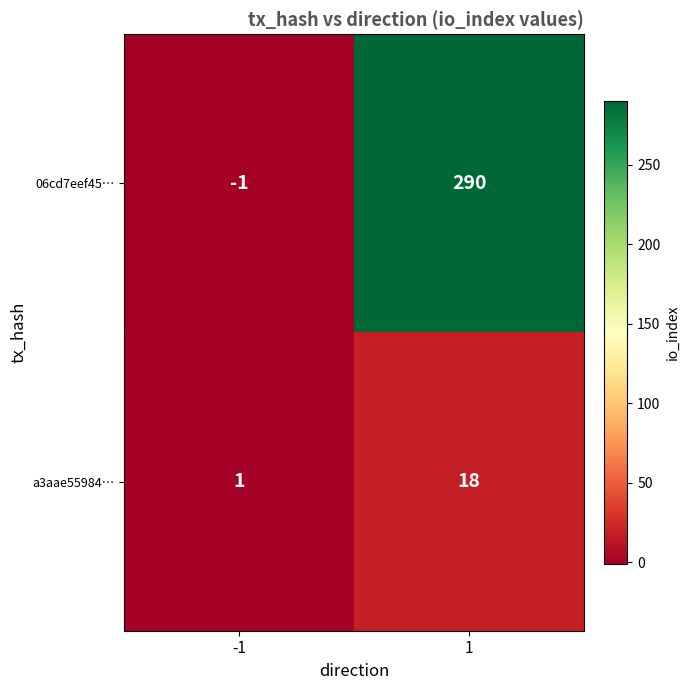

Between -1 and 1, which series saw the biggest shift?

06cd7eef45…